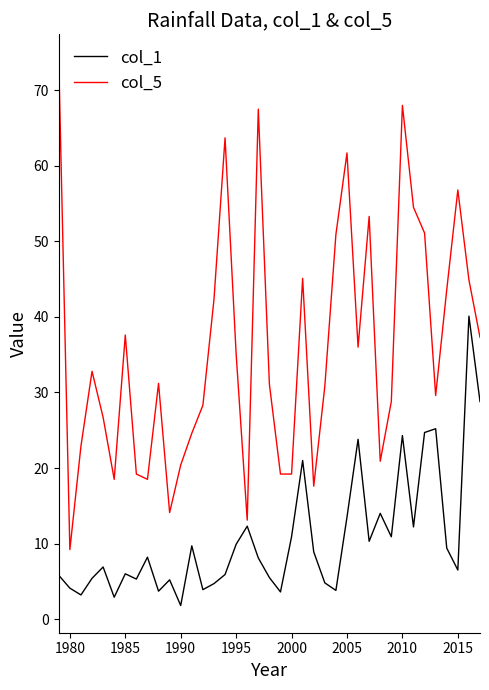

Rank the series by their average value, from lowest to highest.

col_1, col_5